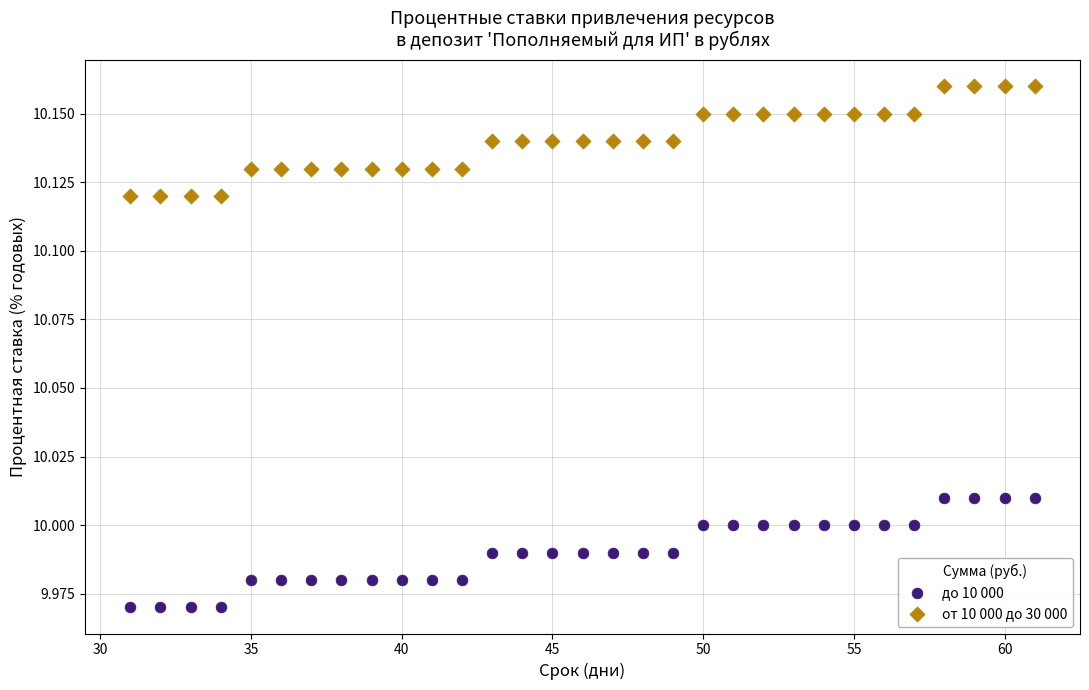

What are all the series names shown in the legend?

до 10 000, от 10 000 до 30 000